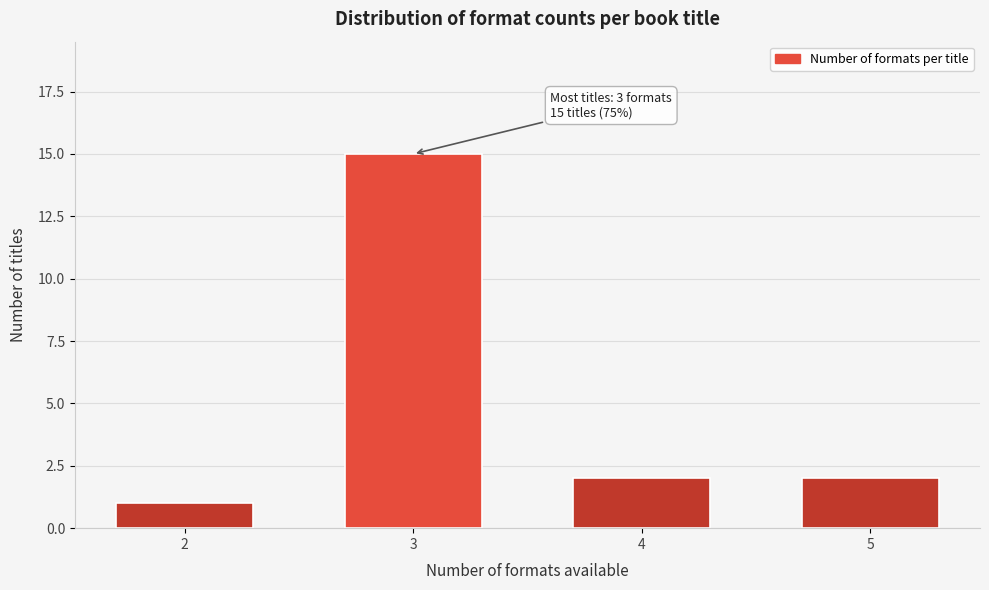

Reading left to right, extract all data points from this chart.

1	15	2	2